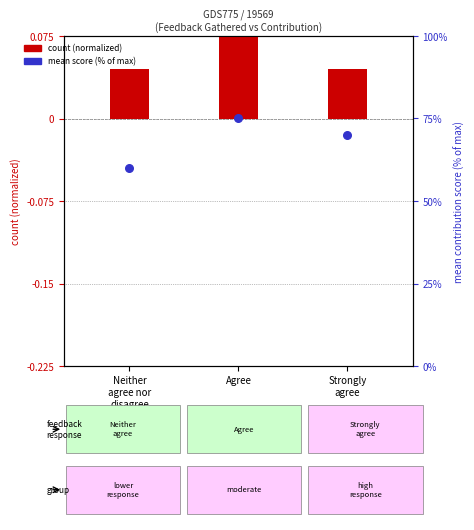

What is the total value across all series at Strongly
agree?

70.0